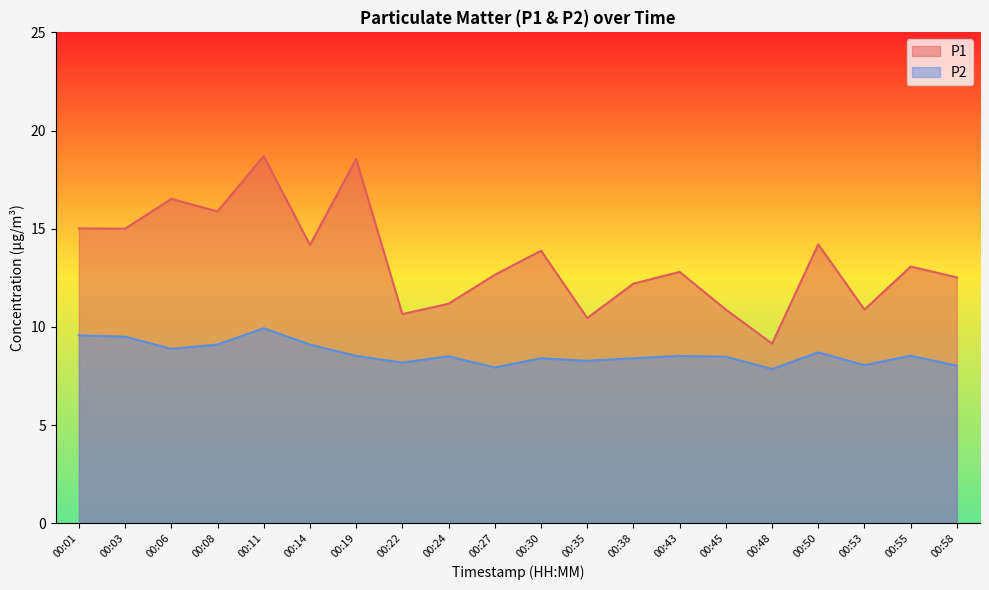

What is the approximate value of P2 at 00:48?

7.8